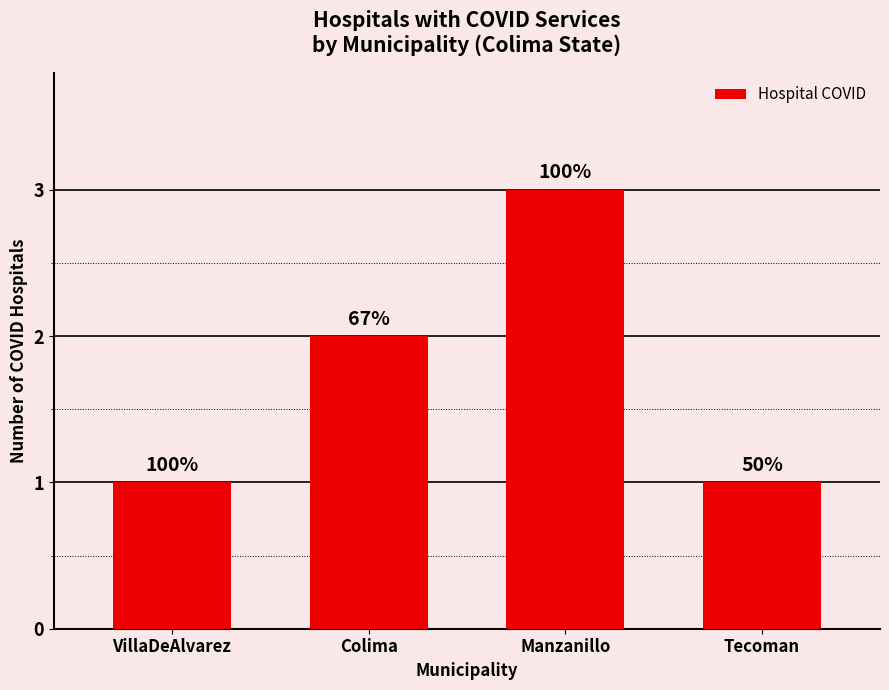

Between Manzanillo and Tecoman, which is larger?

Manzanillo